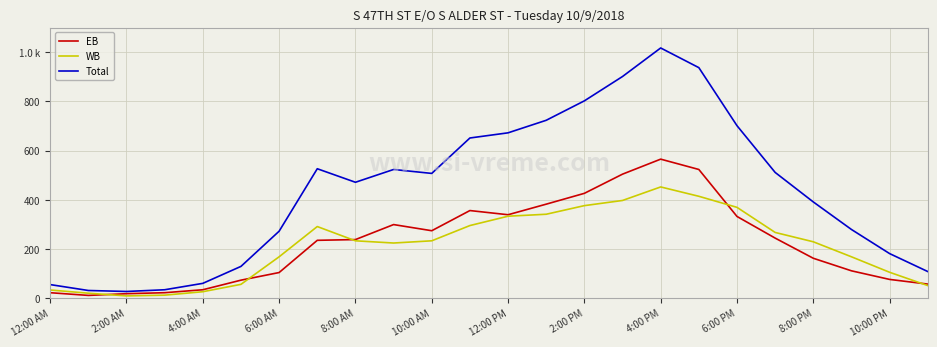

What is the highest value of the WB series?

452